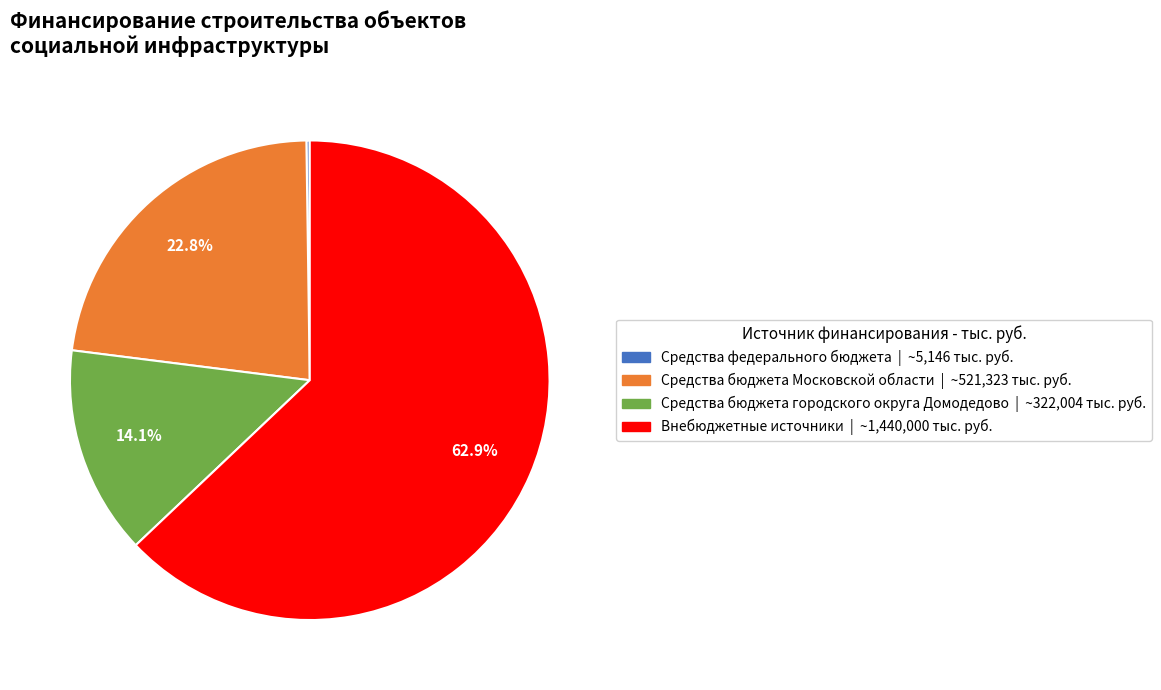

To the nearest percent, what is the average slice percentage?

25%